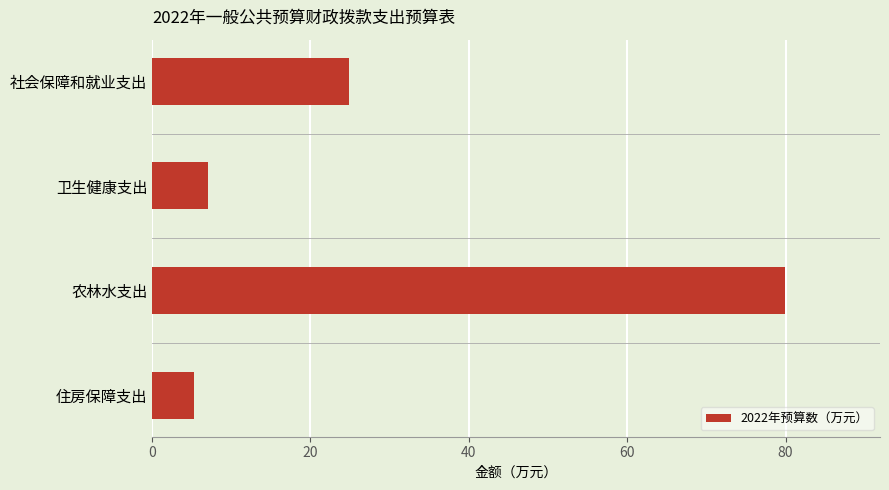

True or false: the data shows 6.2 at 社会保障和就业支出.

False